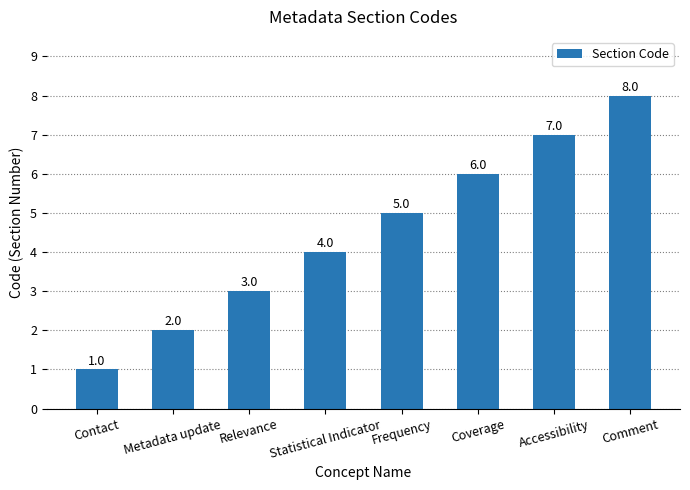

Count the number of data series in this chart.

1